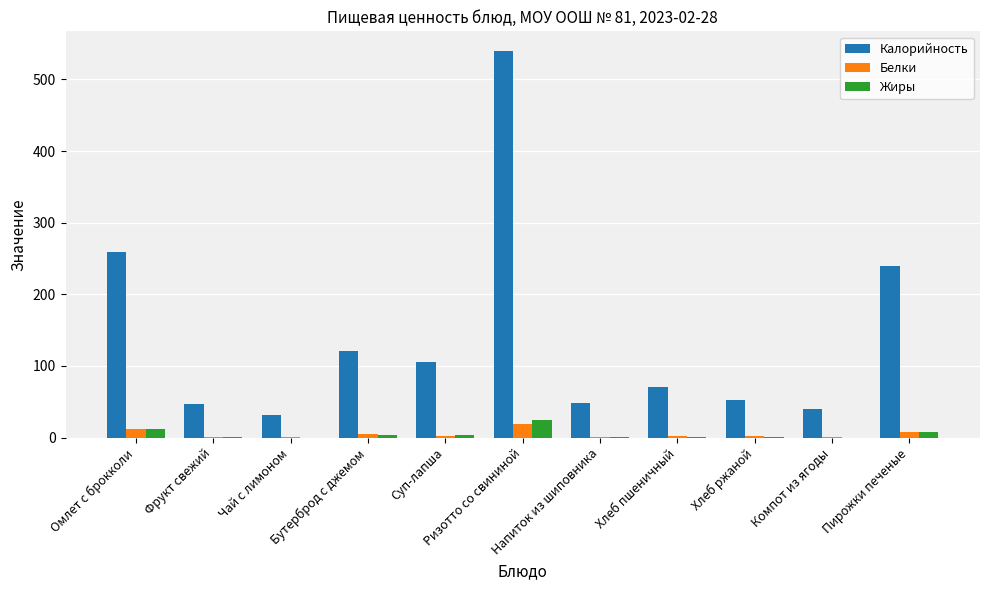

Read the Жиры value at Бутерброд с джемом.

4.2